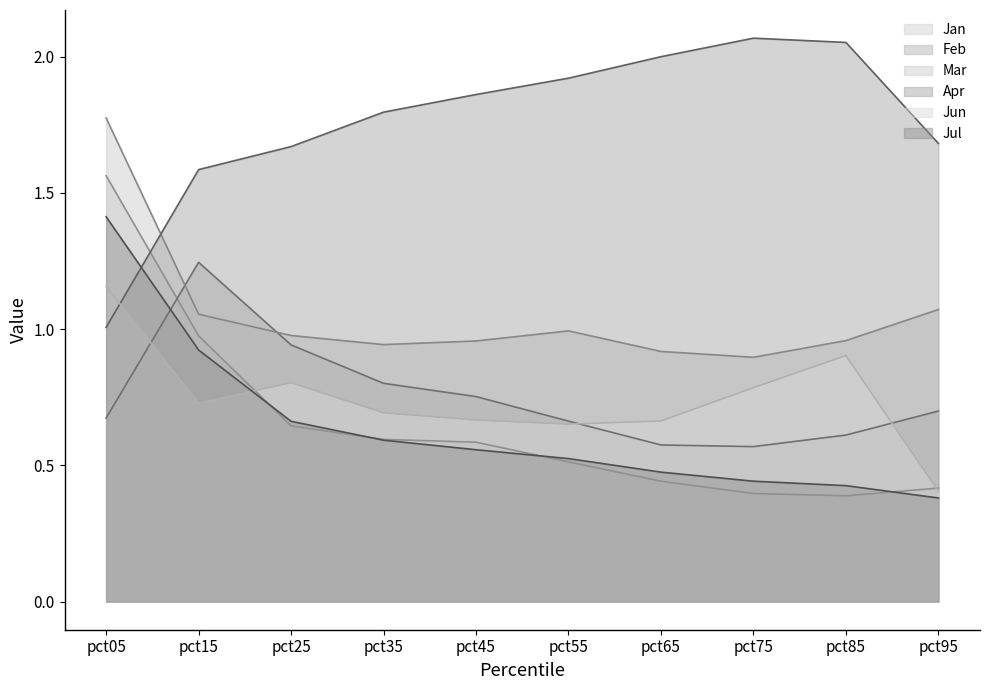

Read the Jul value at pct15.

0.9